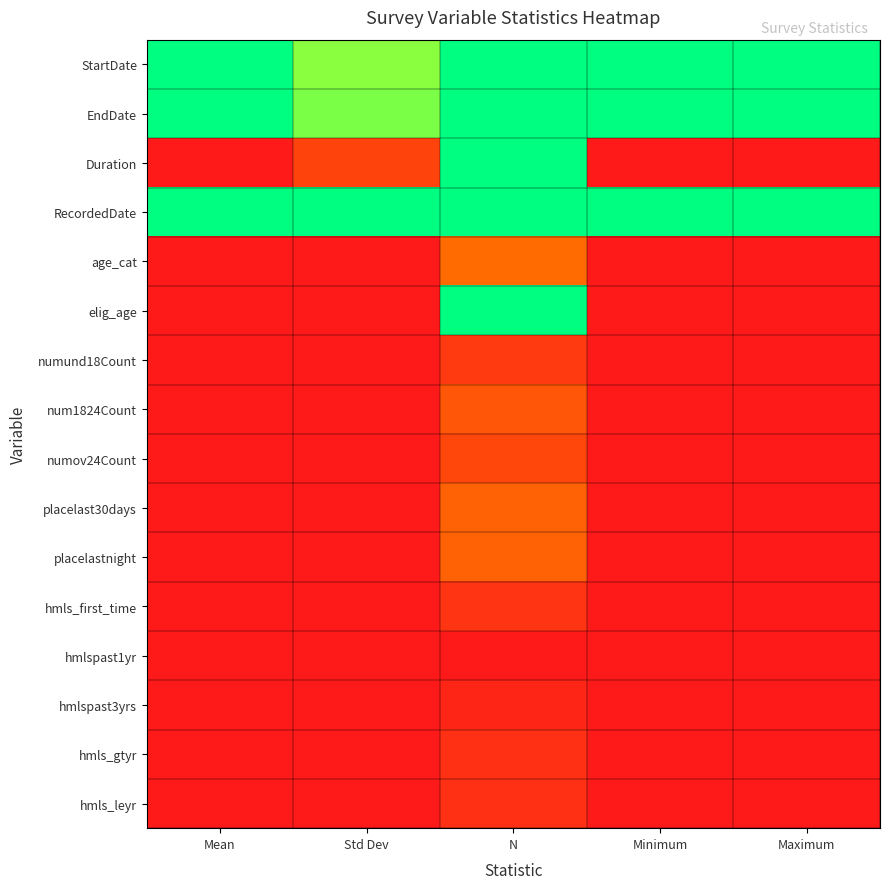

Reading left to right, transcribe all the data shown in this chart.

StartDate: Mean=1.0	Std Dev=0.8	N=1.0	Minimum=1.0	Maximum=1.0
EndDate: Mean=1.0	Std Dev=0.8	N=1.0	Minimum=1.0	Maximum=1.0
Duration: Mean=0.0	Std Dev=0.2	N=1.0	Minimum=0.0	Maximum=0.0
RecordedDate: Mean=1.0	Std Dev=1.0	N=1.0	Minimum=1.0	Maximum=1.0
age_cat: Mean=0.0	Std Dev=0.0	N=0.3	Minimum=0.0	Maximum=0.0
elig_age: Mean=0.0	Std Dev=0.0	N=1.0	Minimum=0.0	Maximum=0.0
numund18Count: Mean=0.0	Std Dev=0.0	N=0.1	Minimum=0.0	Maximum=0.0
num1824Count: Mean=0.0	Std Dev=0.0	N=0.2	Minimum=0.0	Maximum=0.0
numov24Count: Mean=0.0	Std Dev=0.0	N=0.2	Minimum=0.0	Maximum=0.0
placelast30days: Mean=0.0	Std Dev=0.0	N=0.3	Minimum=0.0	Maximum=0.0
placelastnight: Mean=0.0	Std Dev=0.0	N=0.3	Minimum=0.0	Maximum=0.0
hmls_first_time: Mean=0.0	Std Dev=0.0	N=0.1	Minimum=0.0	Maximum=0.0
hmlspast1yr: Mean=0.0	Std Dev=0.0	N=0.0	Minimum=0.0	Maximum=0.0
hmlspast3yrs: Mean=0.0	Std Dev=0.0	N=0.0	Minimum=0.0	Maximum=0.0
hmls_gtyr: Mean=0.0	Std Dev=0.0	N=0.1	Minimum=0.0	Maximum=0.0
hmls_leyr: Mean=0.0	Std Dev=0.0	N=0.1	Minimum=0.0	Maximum=0.0